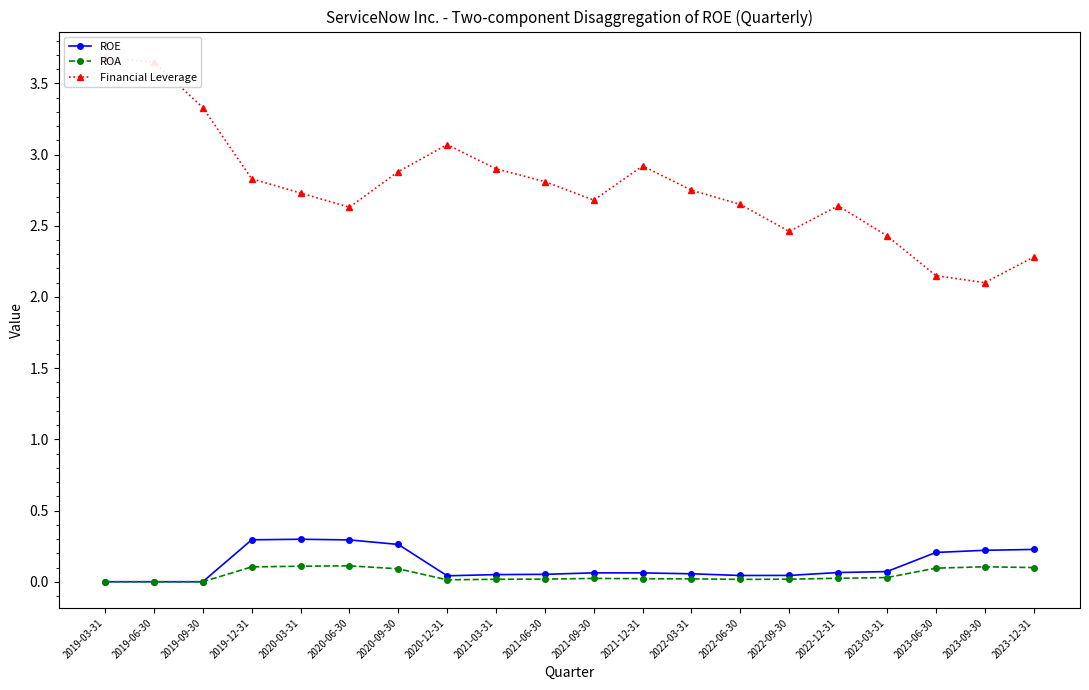

What value does the ROA series have at 2019-12-31?

0.1